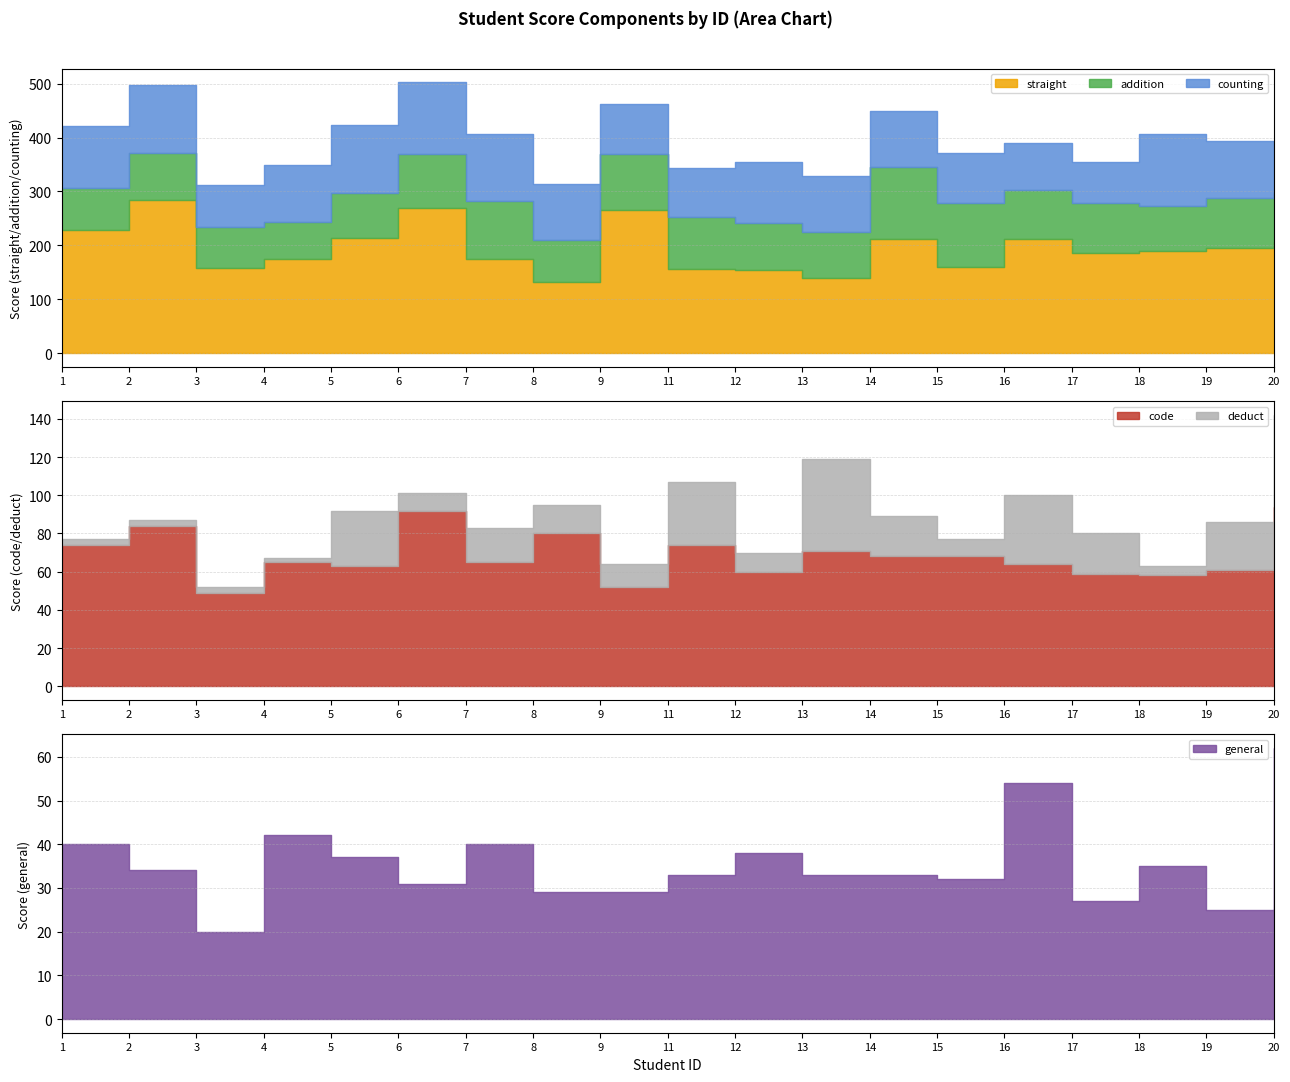

True or false: counting and deduct intersect in this chart.

False